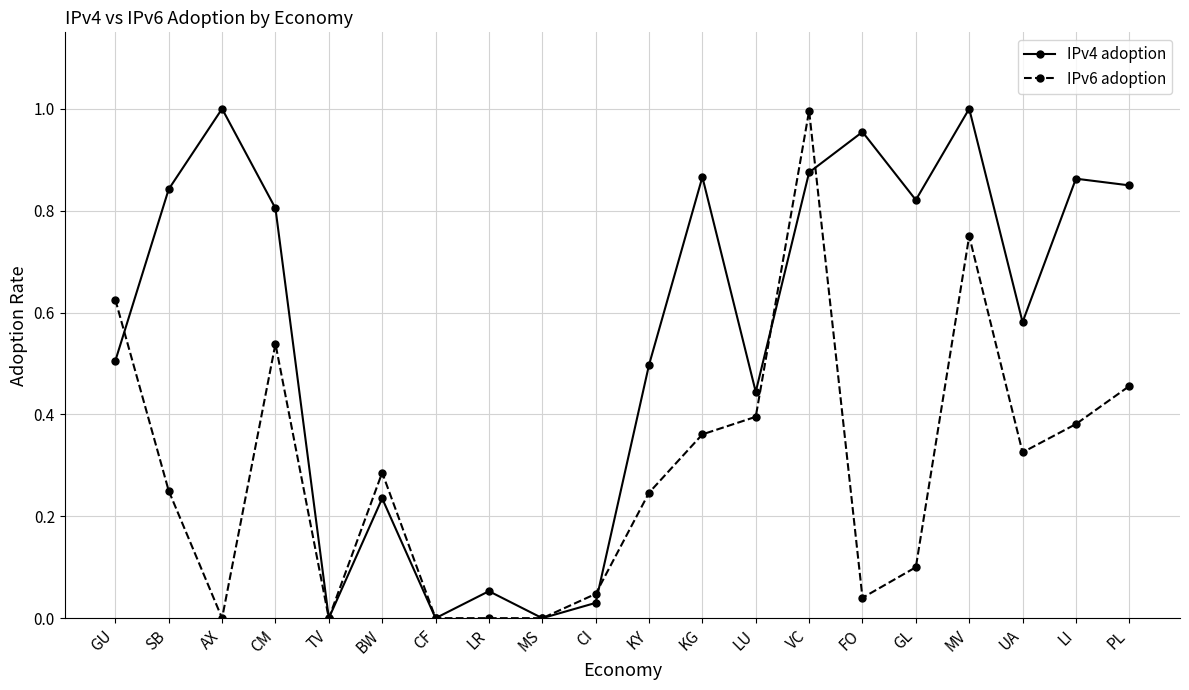

What are all the series names shown in the legend?

IPv4 adoption, IPv6 adoption